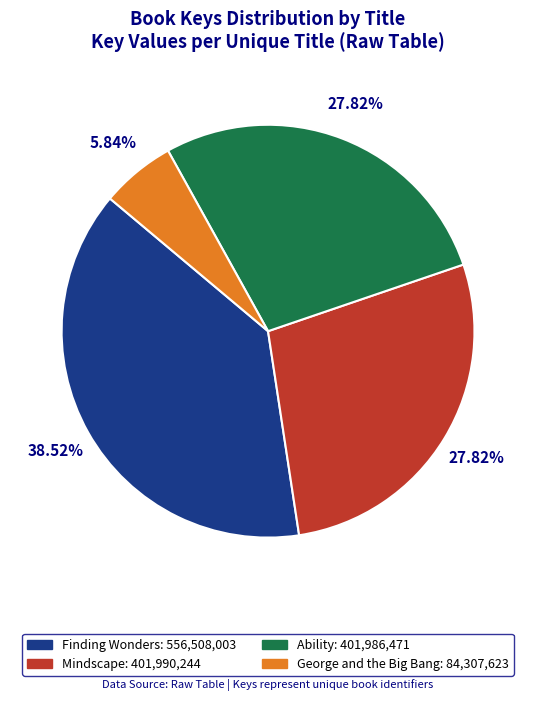

Does any single category account for the majority?

No